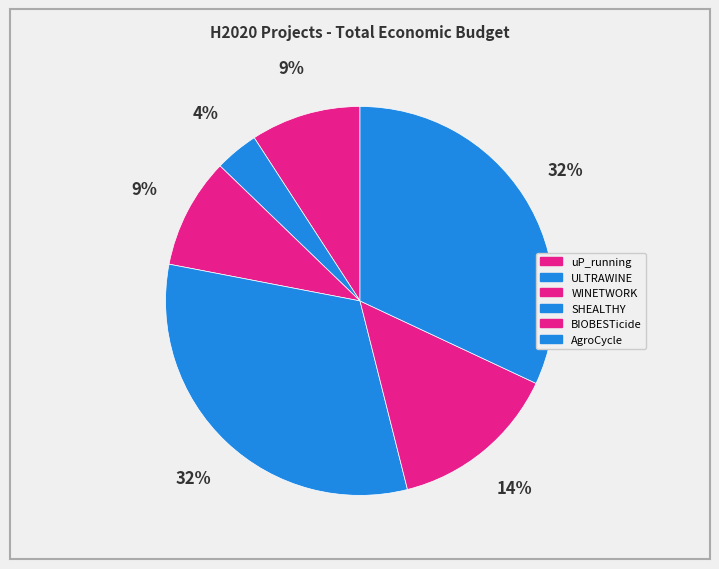

How many segments does this pie chart have?

6